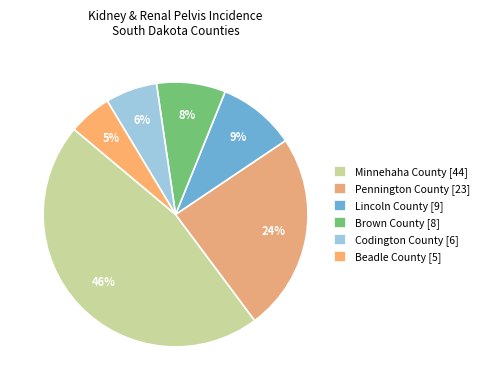

To the nearest percent, what portion does Lincoln County represent?

9%